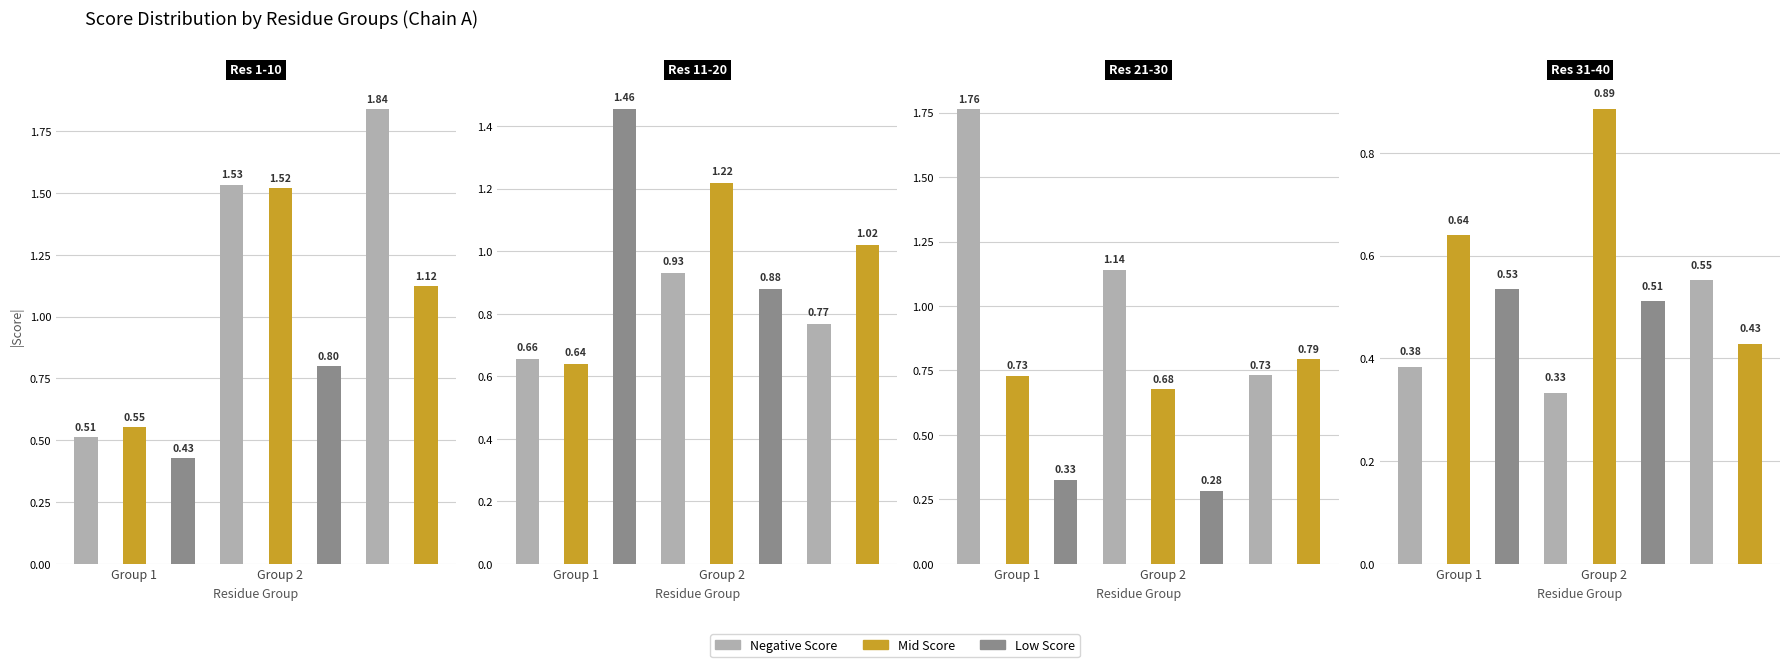

True or false: the data shows 1.1 at Group 2.

True